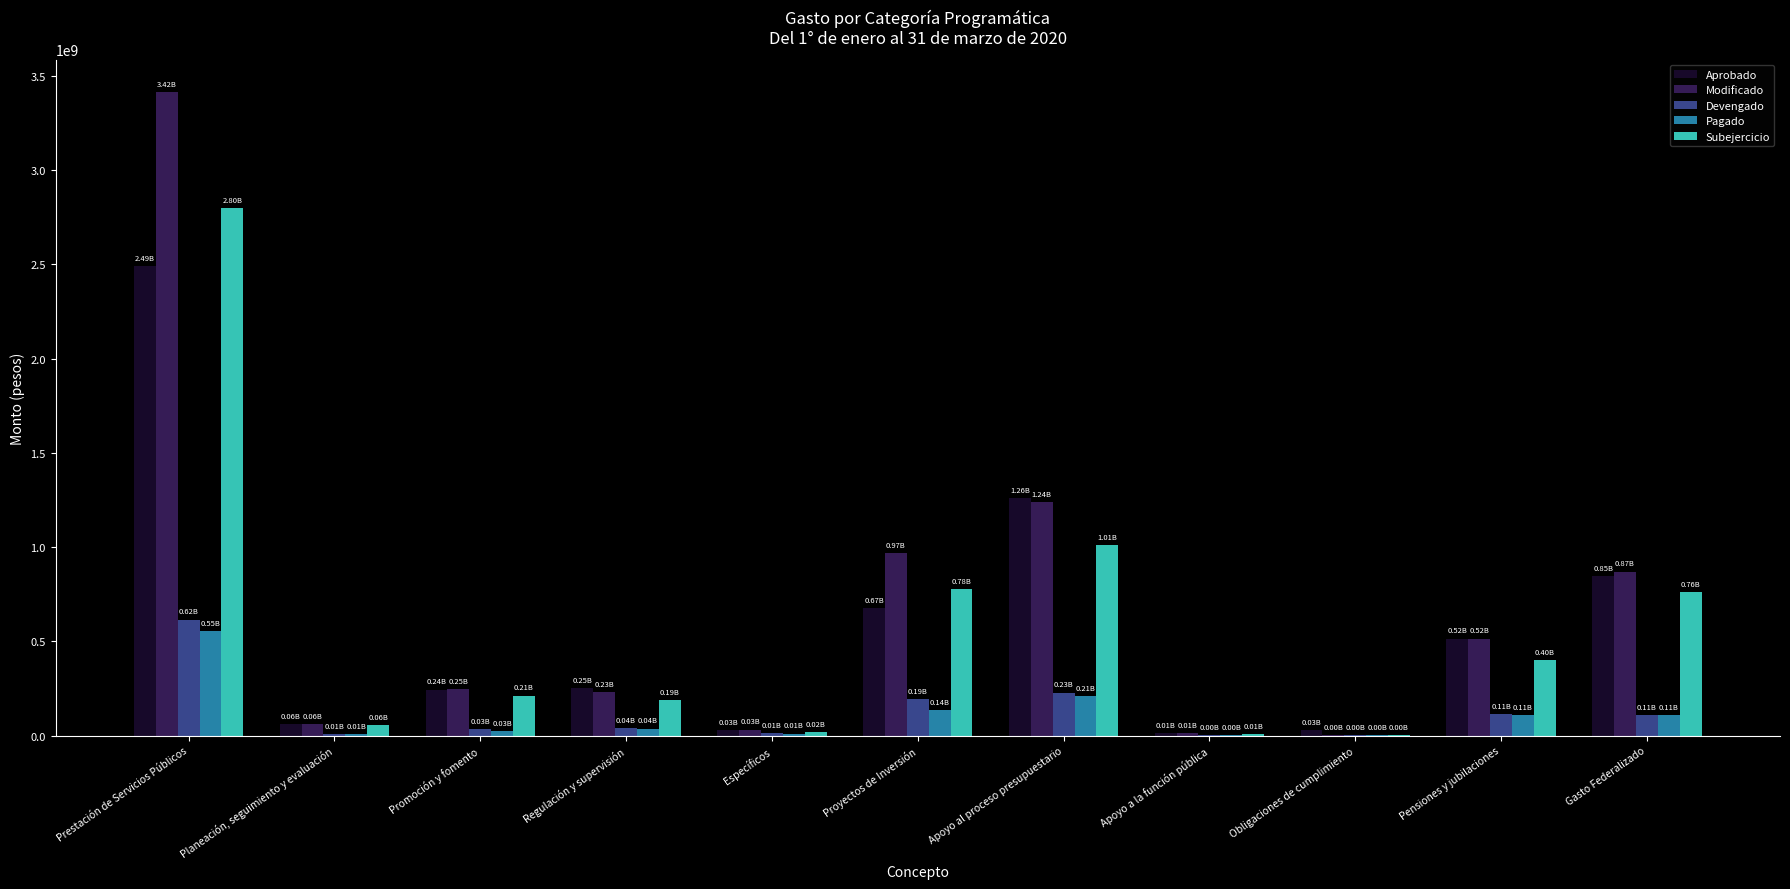

At which category is the sum across all series the highest?

Prestación de Servicios Públicos